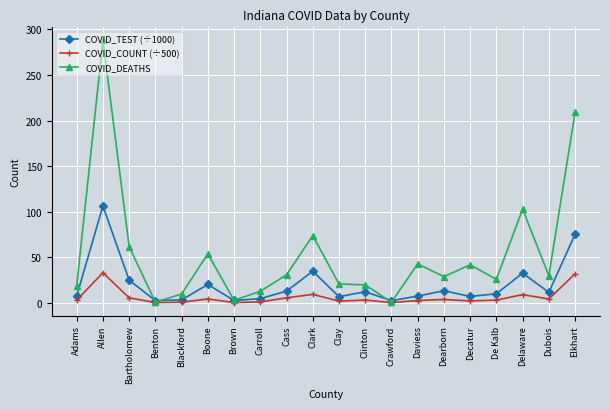

Which series has the largest total across all categories?

COVID_DEATHS